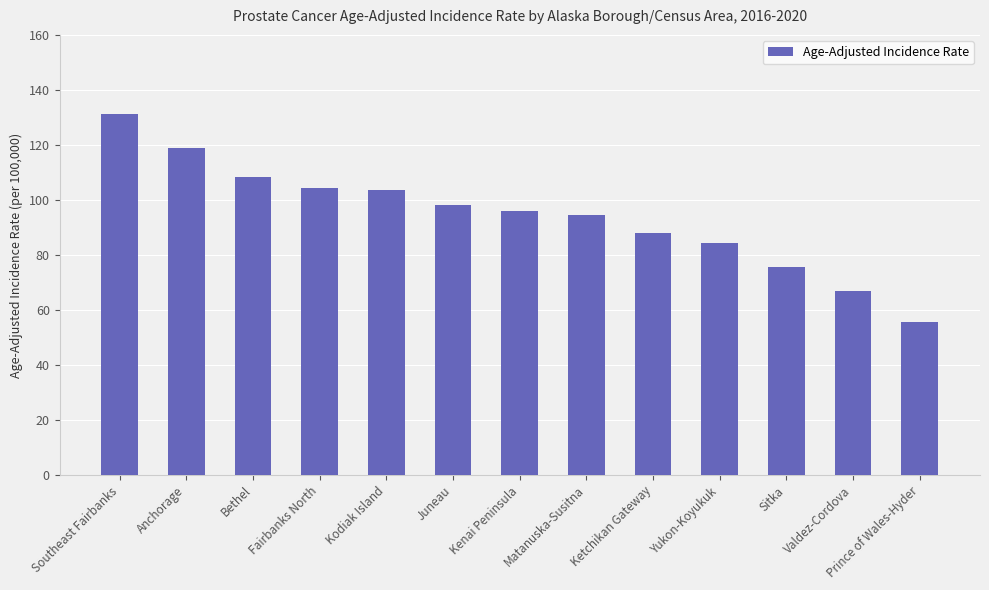

What is the sum of all values?

1225.8